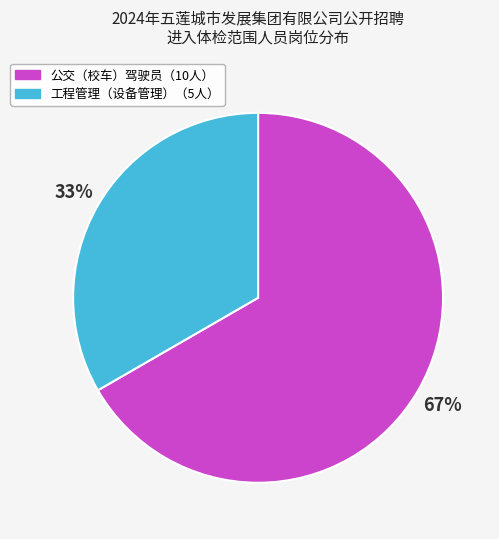

Does any single category account for the majority?

Yes